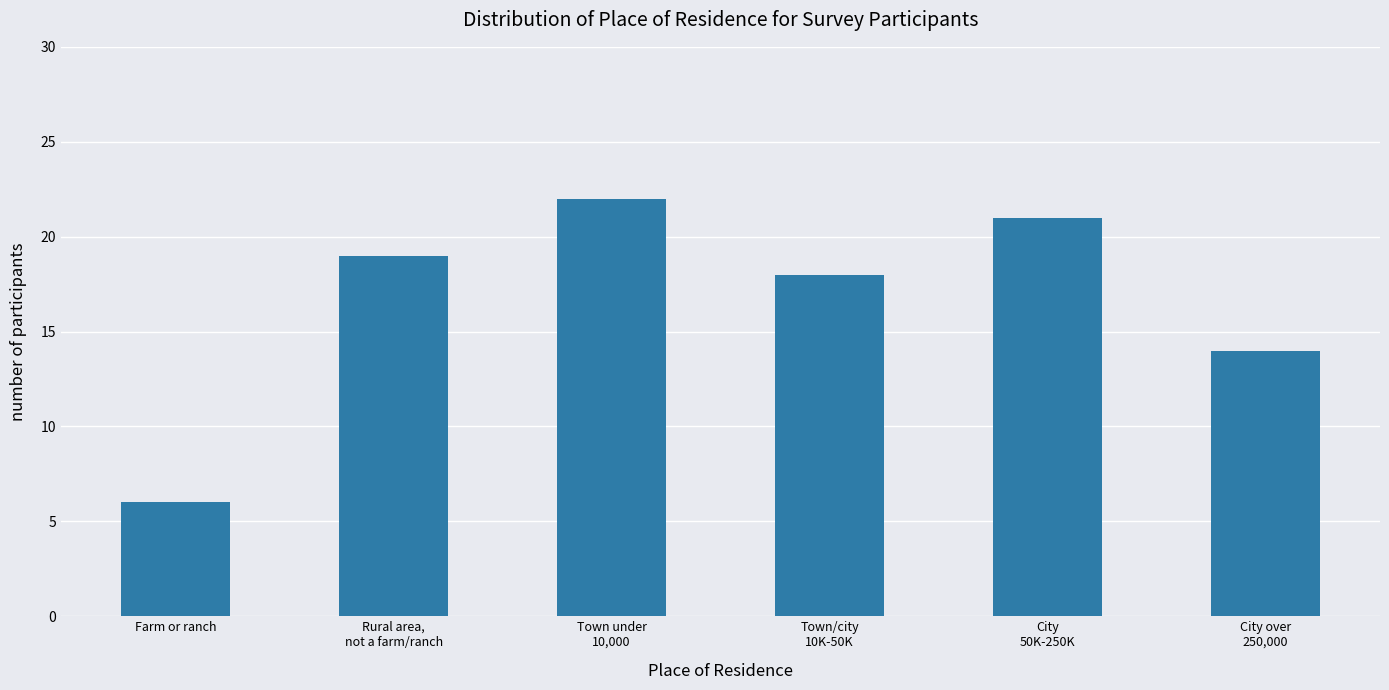

What is the difference between the second highest and minimum values?

15